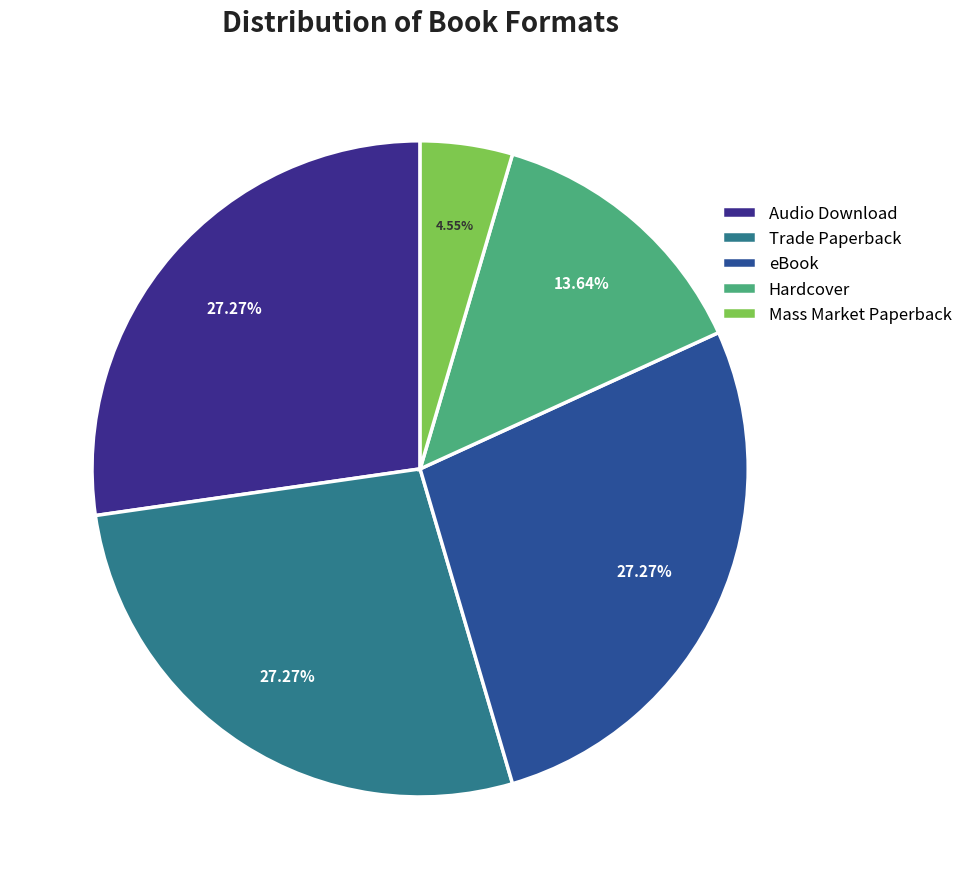

Which category has the smallest portion of the pie?

Mass Market Paperback